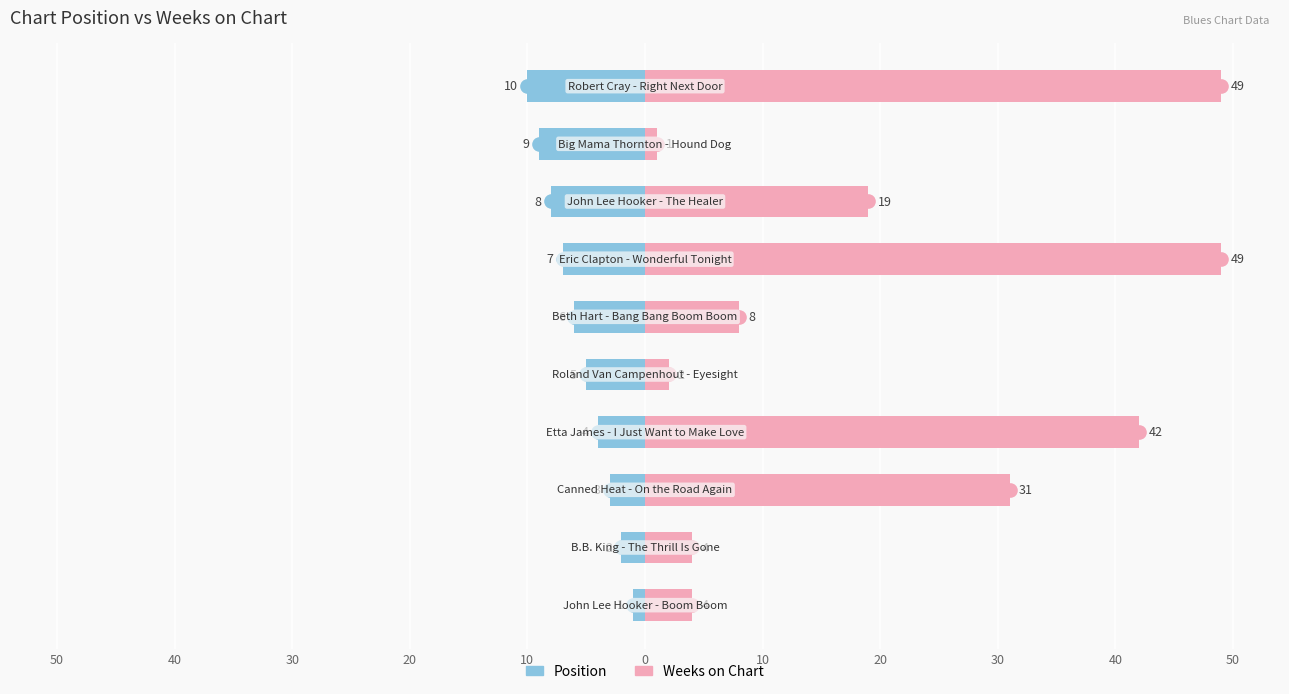

Rank the series by their maximum value, from highest to lowest.

Weeks on Chart, Position